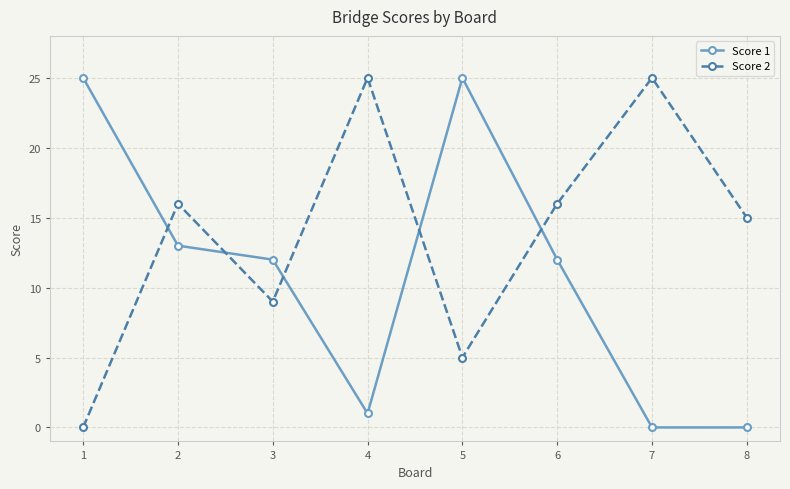

The value of Score 1 at 1 is 33. True or false?

False